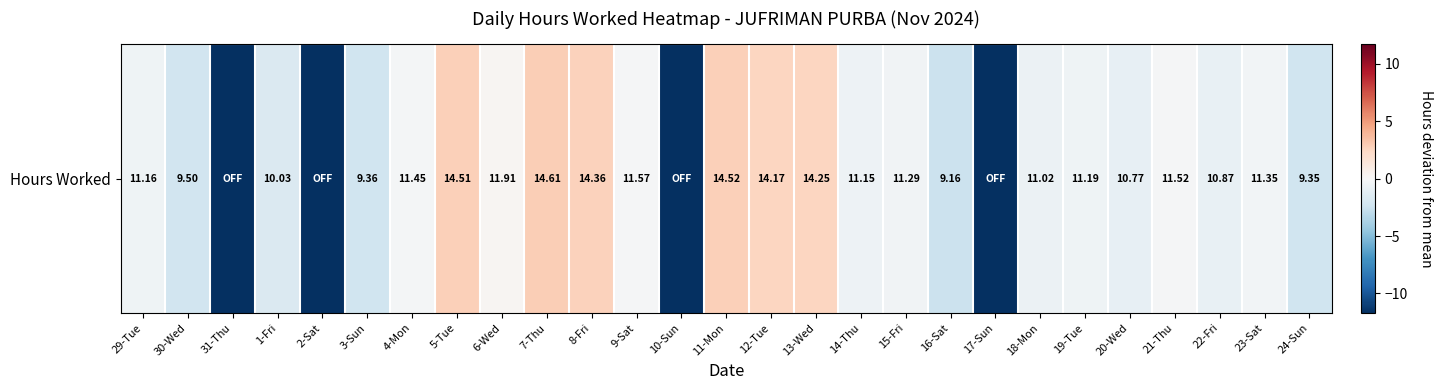

How many positive values are there?

7